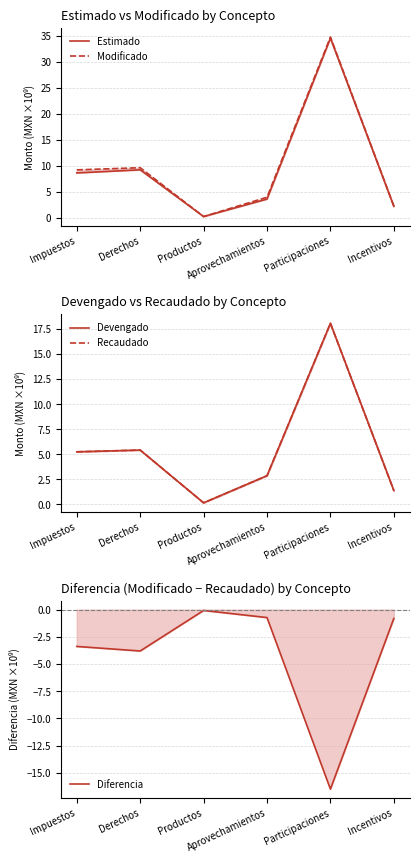

How many distinct data groups are displayed?

5